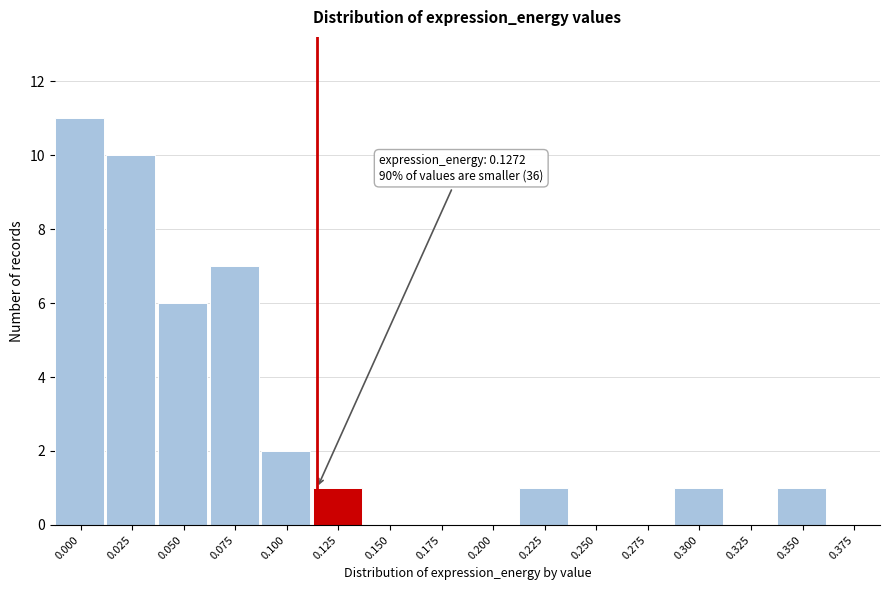

Reading left to right, what are all the values shown in this chart?

0.000=11	0.025=10	0.050=6	0.075=7	0.100=2	0.125=1	0.150=0	0.175=0	0.200=0	0.225=1	0.250=0	0.275=0	0.300=1	0.325=0	0.350=1	0.375=0